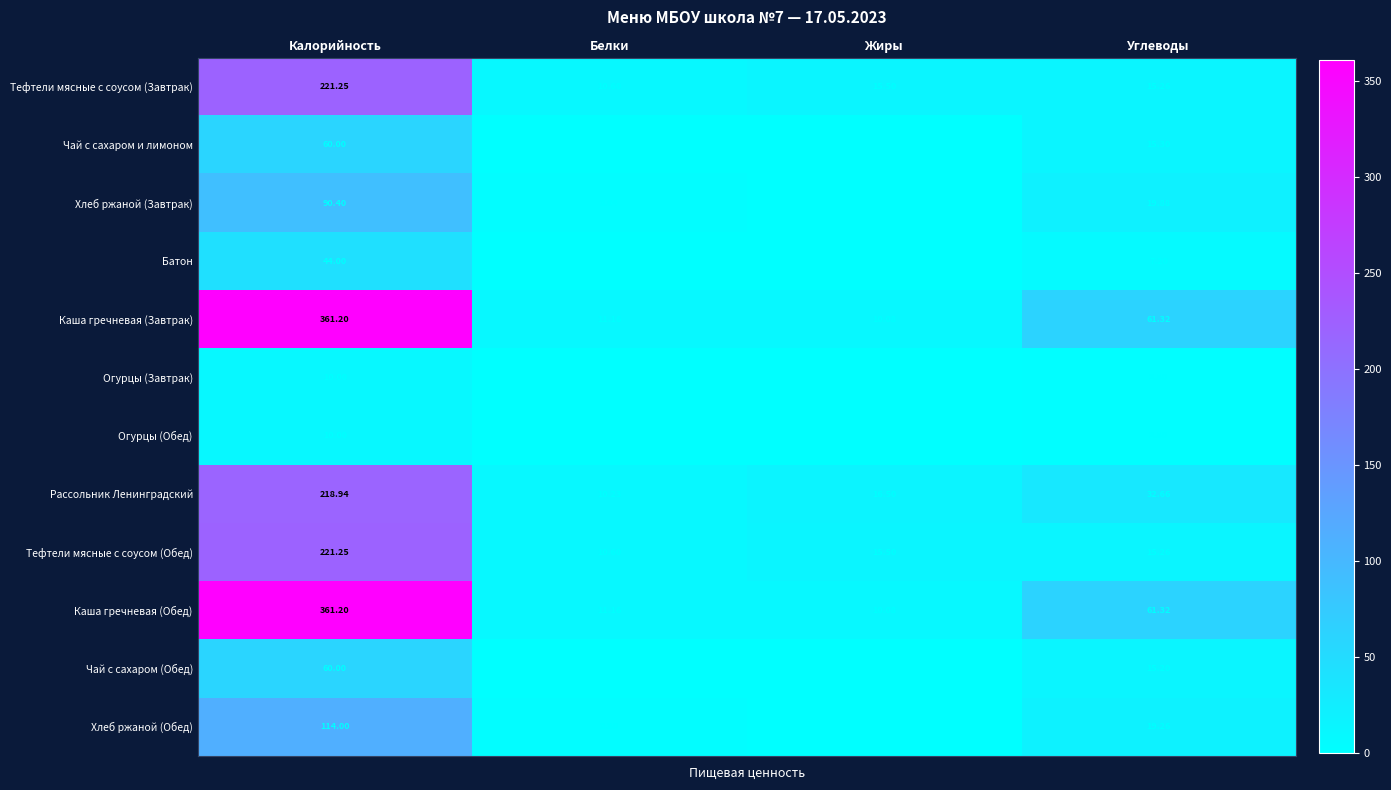

List the labels in order of Огурцы (Завтрак) value, largest first.

Калорийность, Углеводы, Белки, Жиры